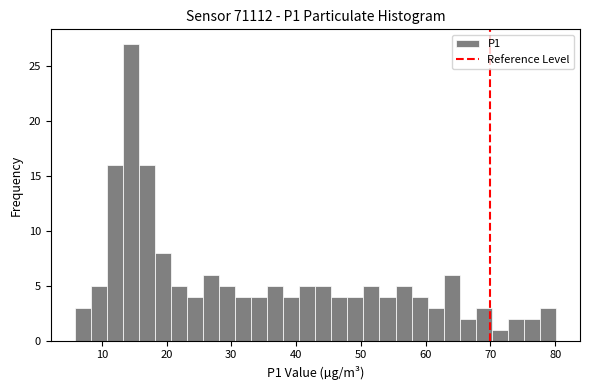

Read against the x-axis, roughly where is the centre of the tallest bar?

14